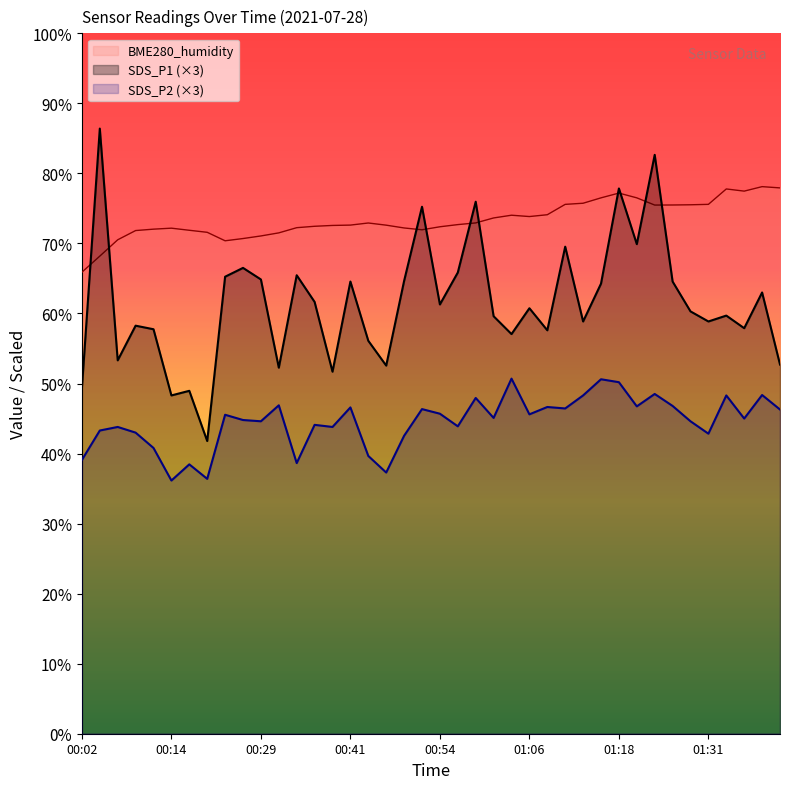

What is the difference between the maximum and second lowest values in the SDS_P2 series?

14.3